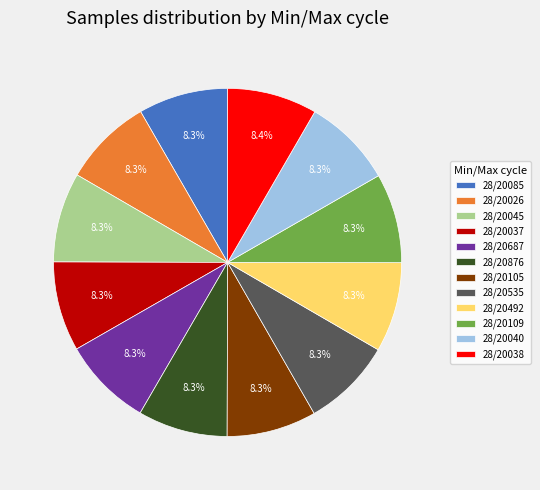

What percentage is NOT represented by 28/20037?

91.7%